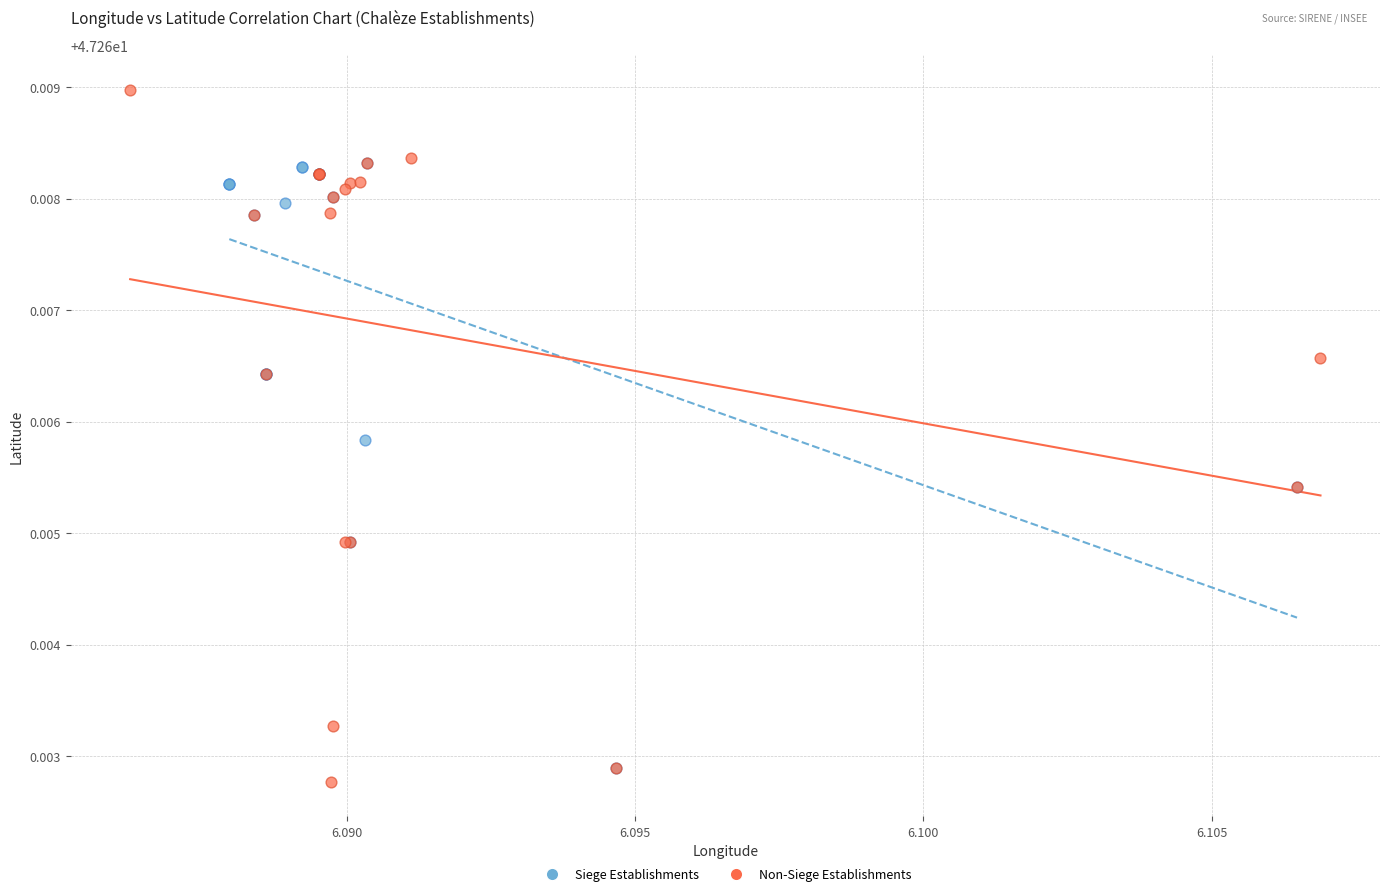

Which series reaches the maximum Y coordinate?

Non-Siege Establishments